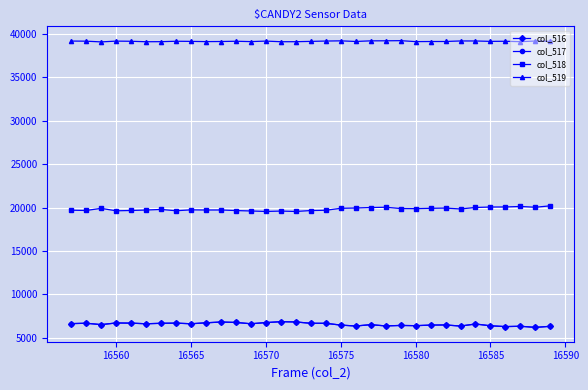

What is the greatest value displayed?

39228